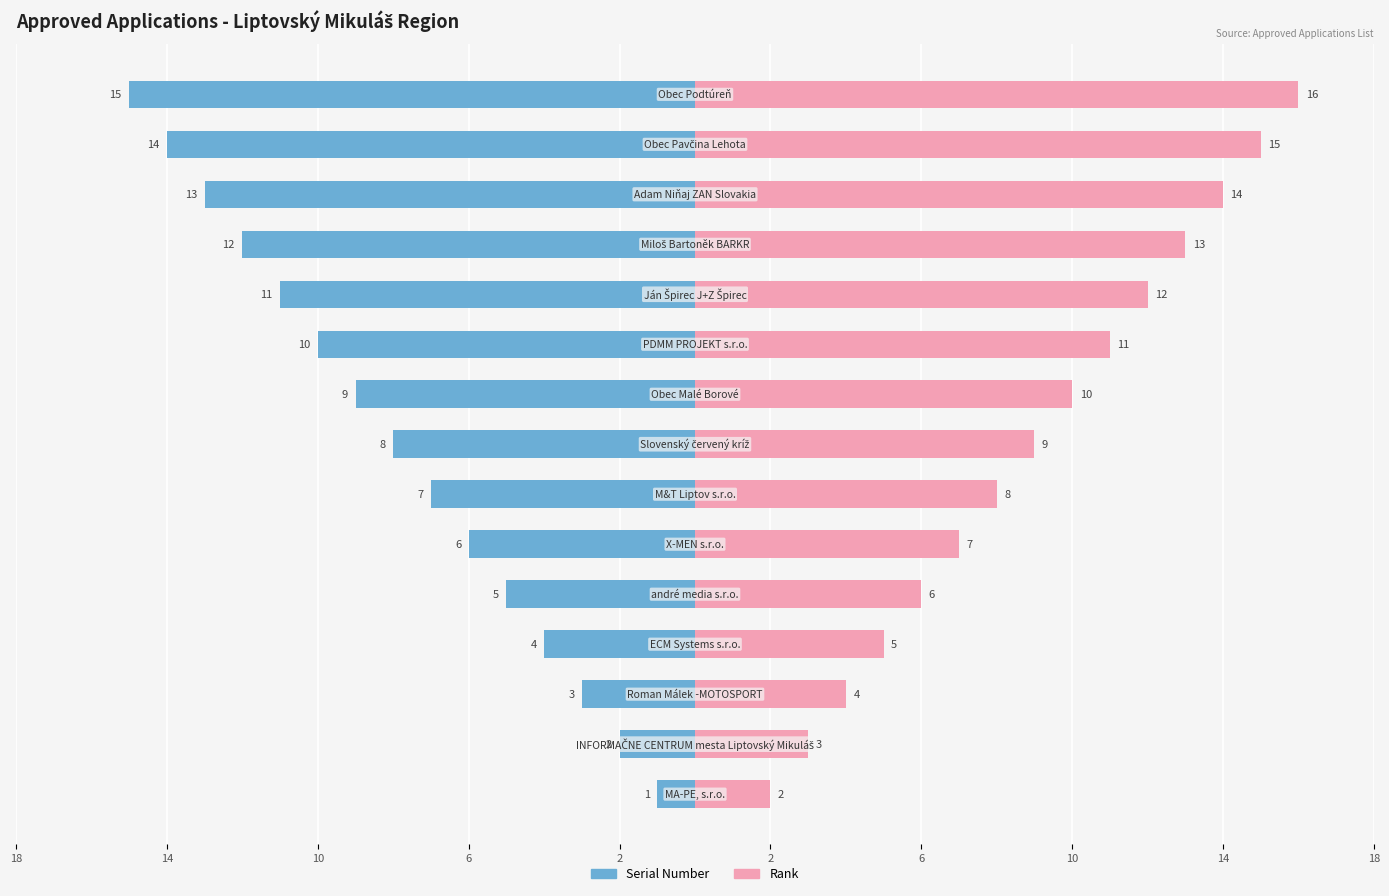

Rank the series by their maximum value, from highest to lowest.

Rank, Serial Number